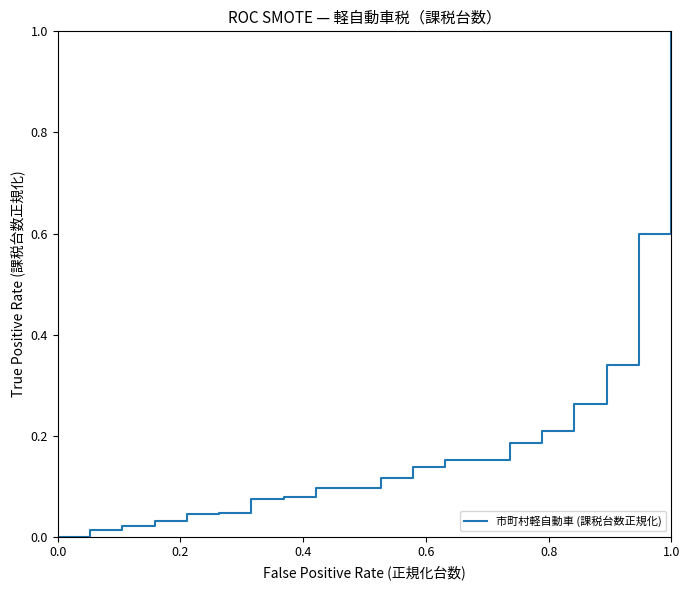

What is the greatest value displayed?

1.0